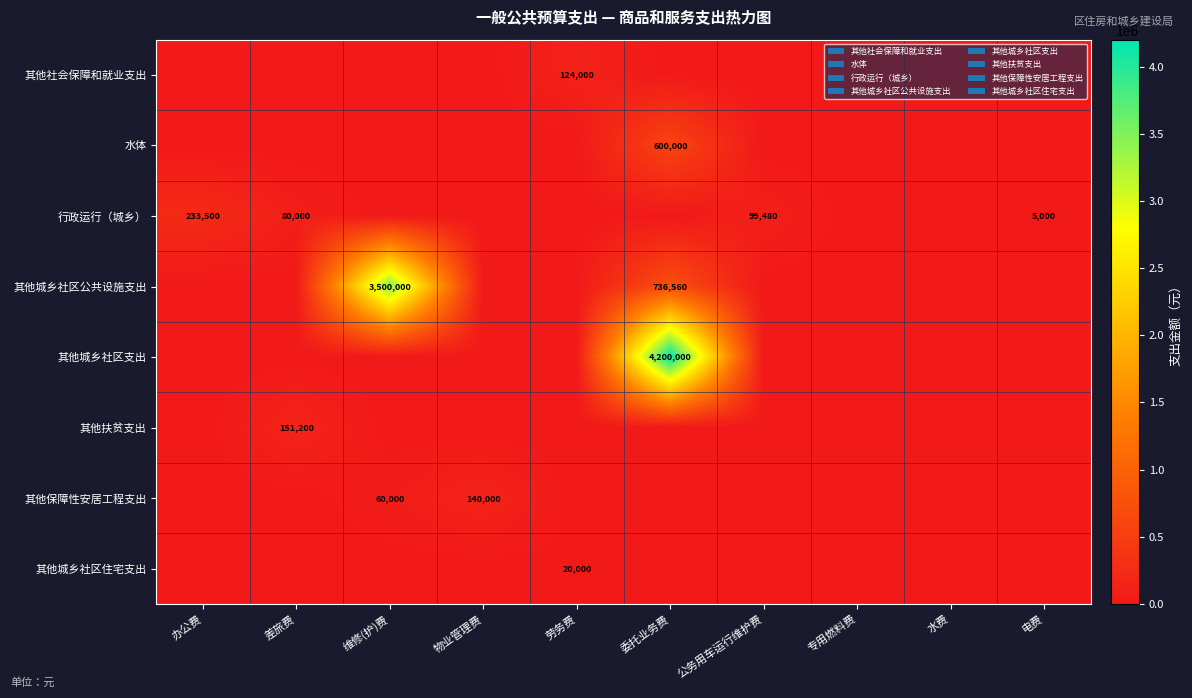

How many distinct data groups are displayed?

8